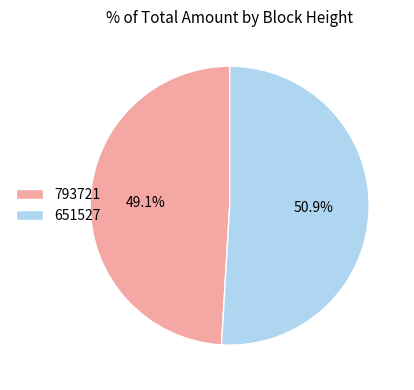

Combined, what portion of the pie is 651527 and 793721?

100.0%